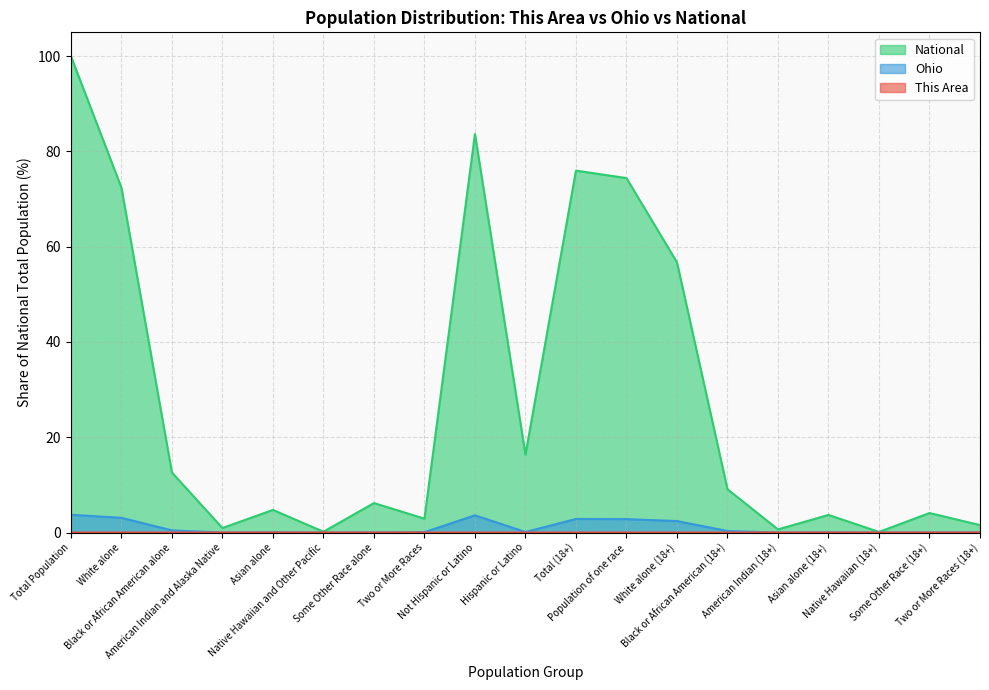

What is the label of the 3rd point from the right?

Native Hawaiian (18+)